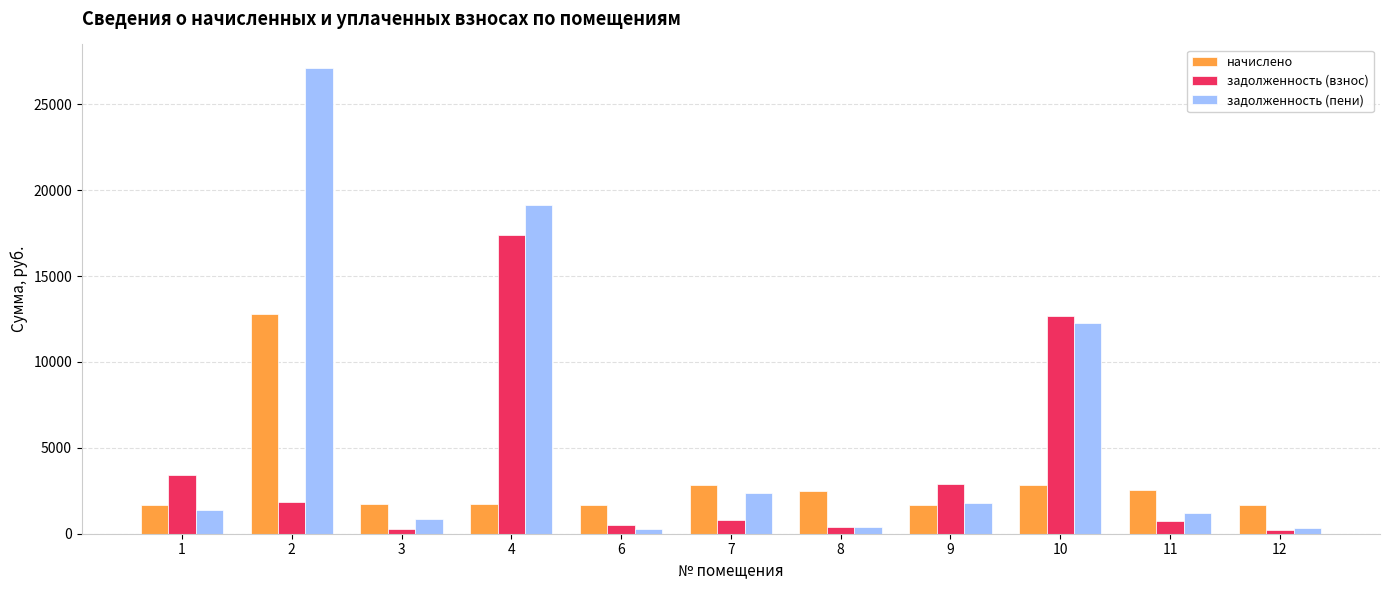

List the series in order of their peak value, lowest first.

начислено, задолженность (взнос), задолженность (пени)